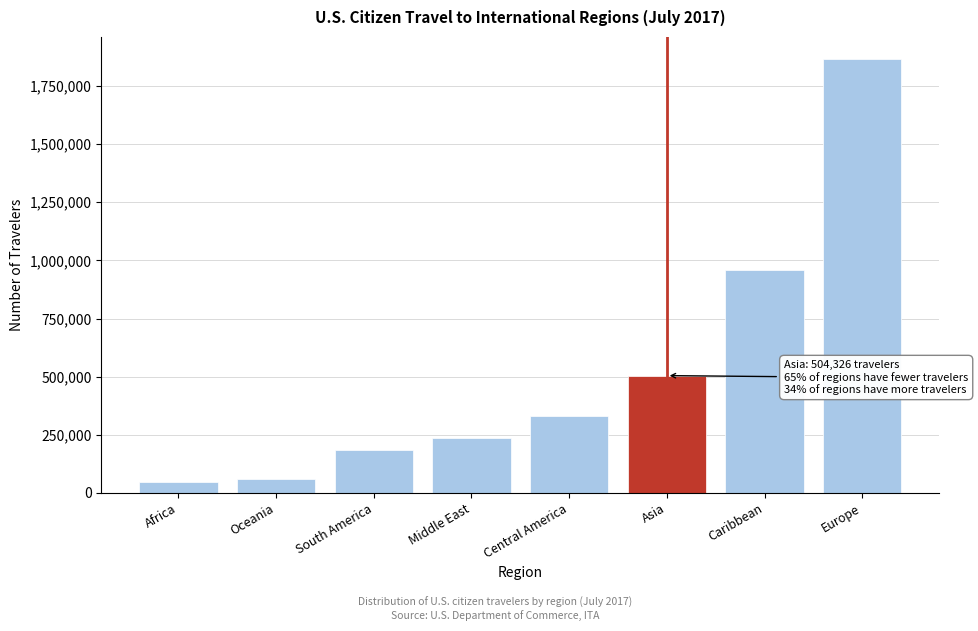

Reading right to left, extract all data points from this chart.

Europe=1867812	Caribbean=959510	Asia=504326	Central America=332634	Middle East=236867	South America=182796	Oceania=60849	Africa=46430